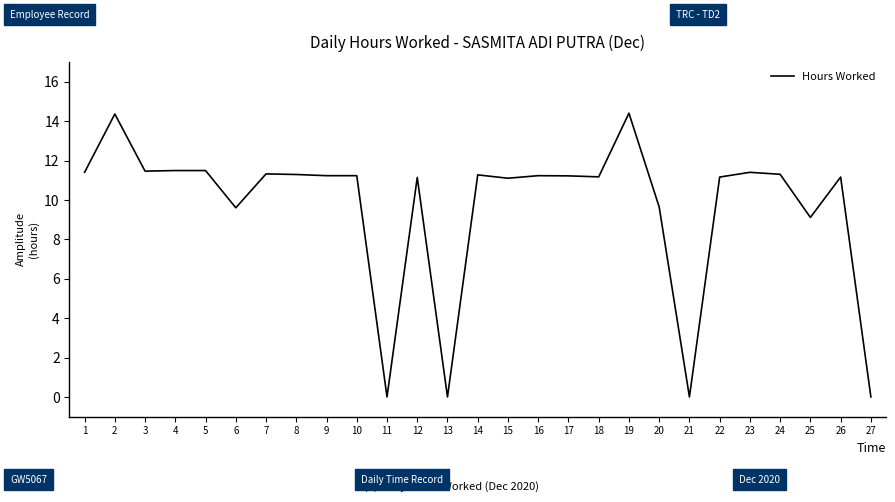

Does the chart have visible grid lines?

No